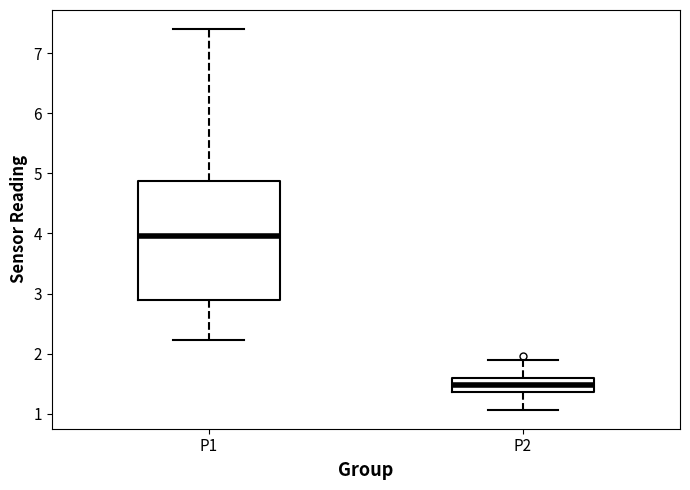

Reading left to right, transcribe this box plot: for each box, give where its median line is, the range the box spans, and where its two whiskers end, as read against the y-axis. The values are not printed on the chart, so give them approximately, as read against the axis.

P1: median 4.0, box 2.9 to 4.9, whiskers 2.2 to 7.4
P2: median 1.5, box 1.4 to 1.6, whiskers 1.1 to 1.9